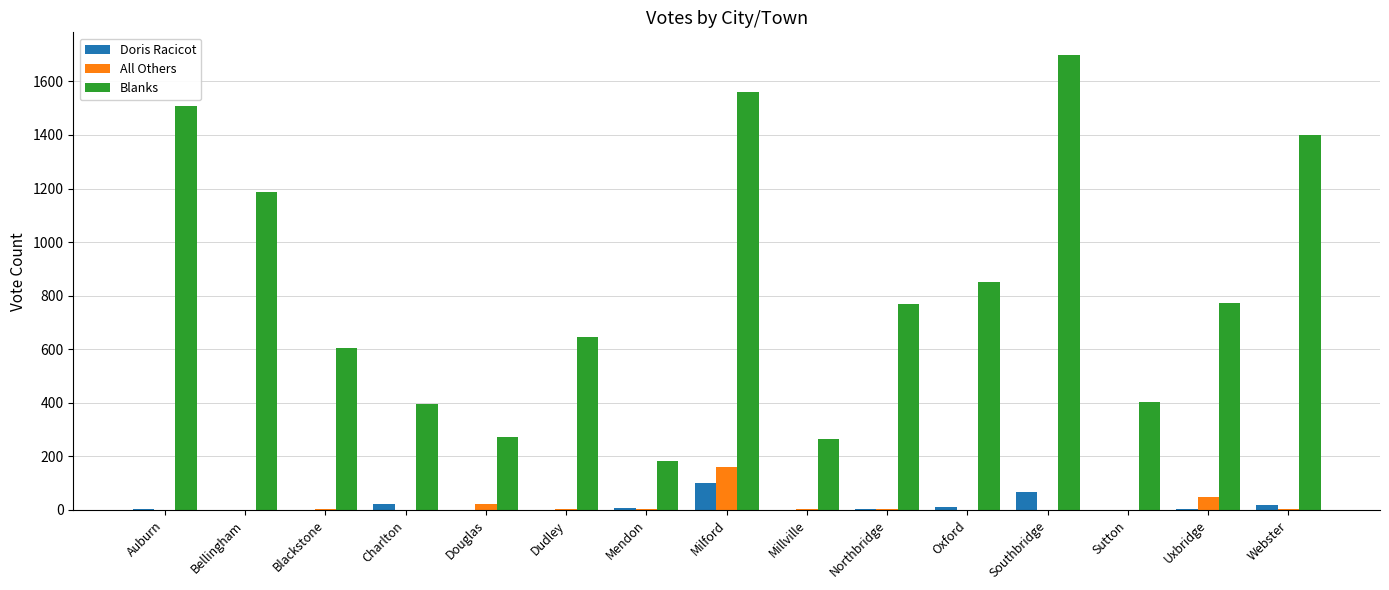

What is the sum of all Doris Racicot values?

236